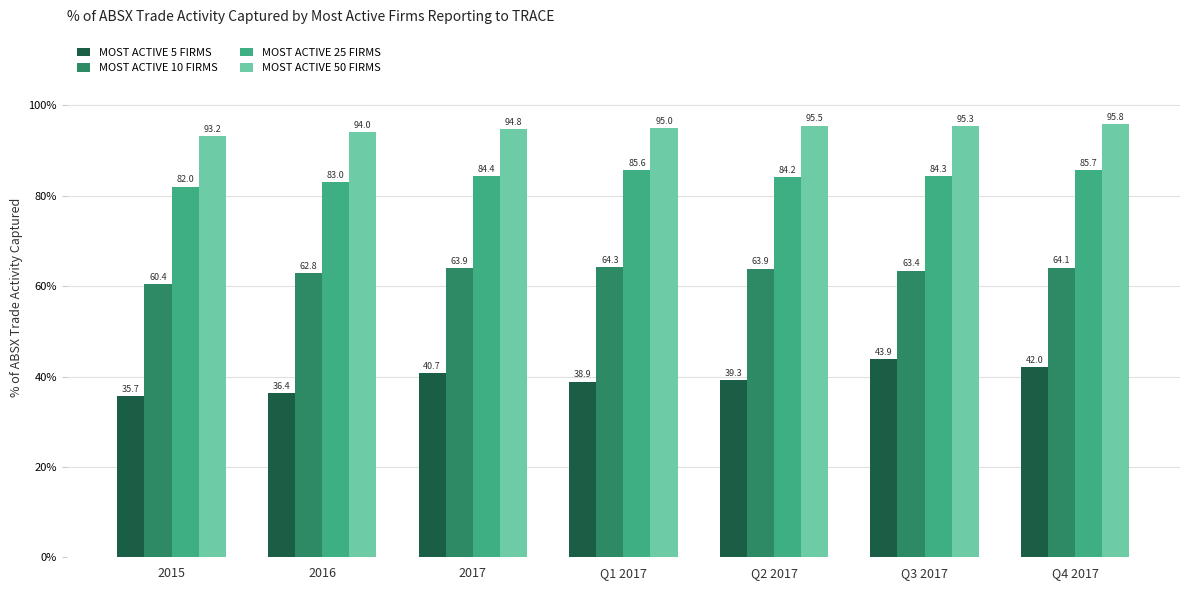

Rank the series by their maximum value, from lowest to highest.

MOST ACTIVE 5 FIRMS, MOST ACTIVE 10 FIRMS, MOST ACTIVE 25 FIRMS, MOST ACTIVE 50 FIRMS